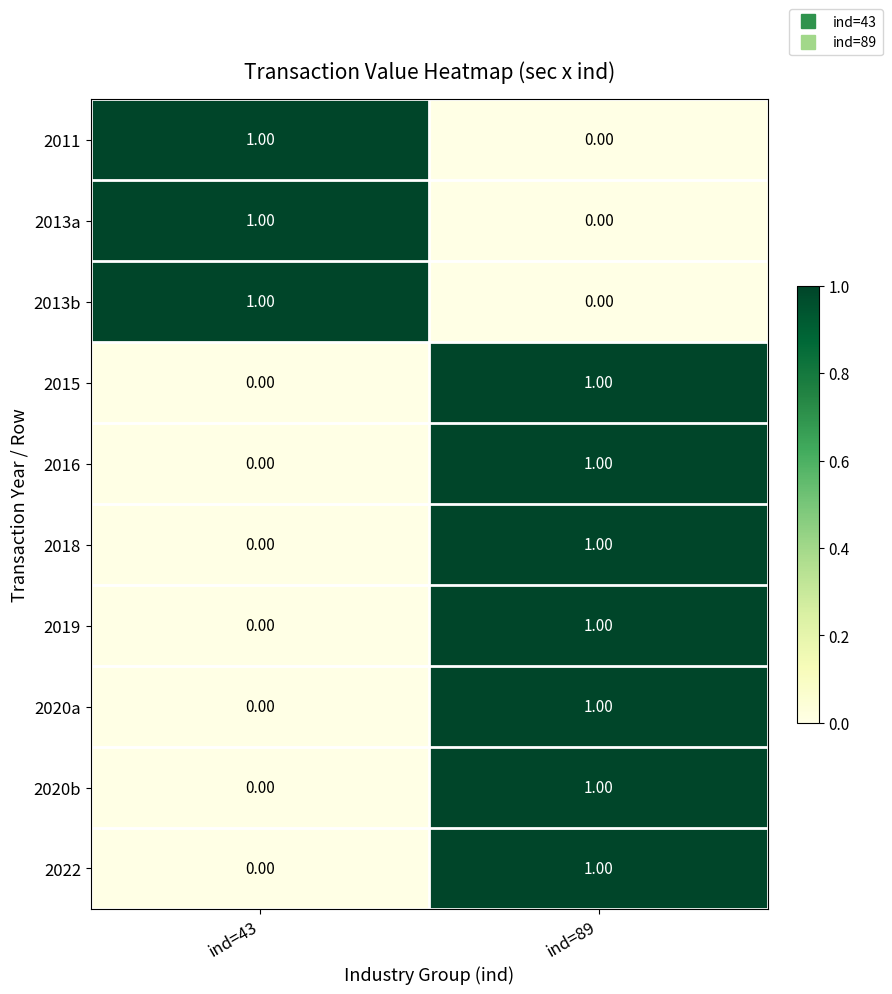

What is the total value across all series at ind=89?

7